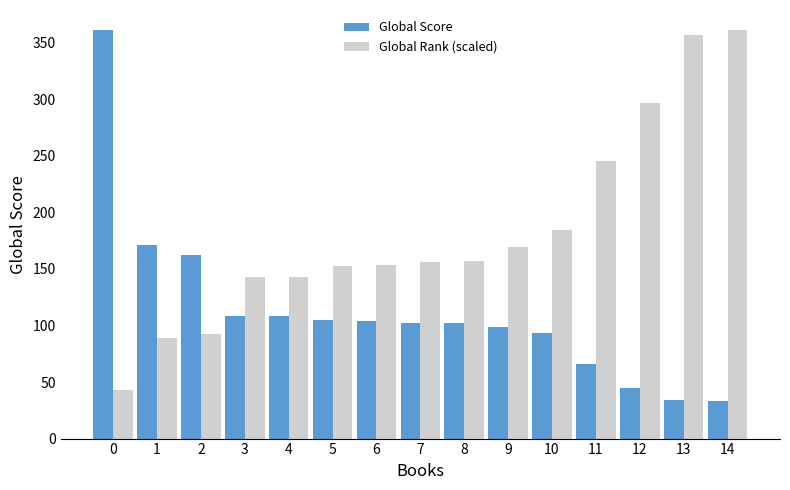

Is it true that Global Score equals 176.4 at 8?

False